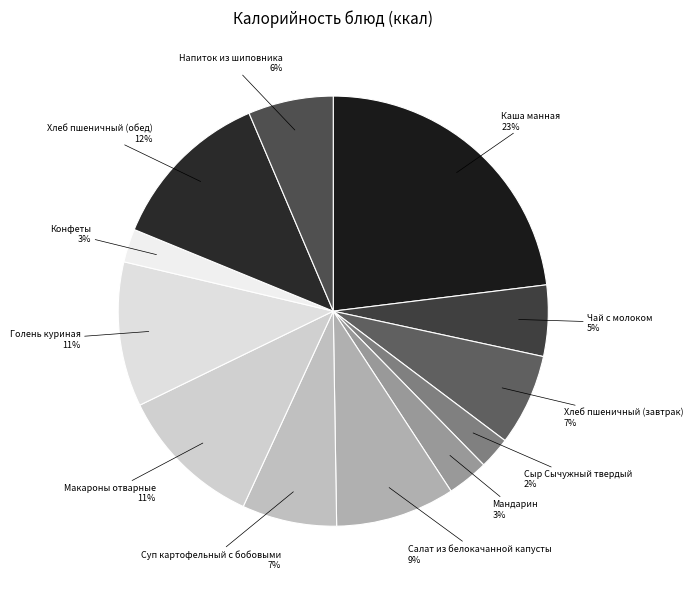

Which category has the biggest portion of the pie?

Каша манная